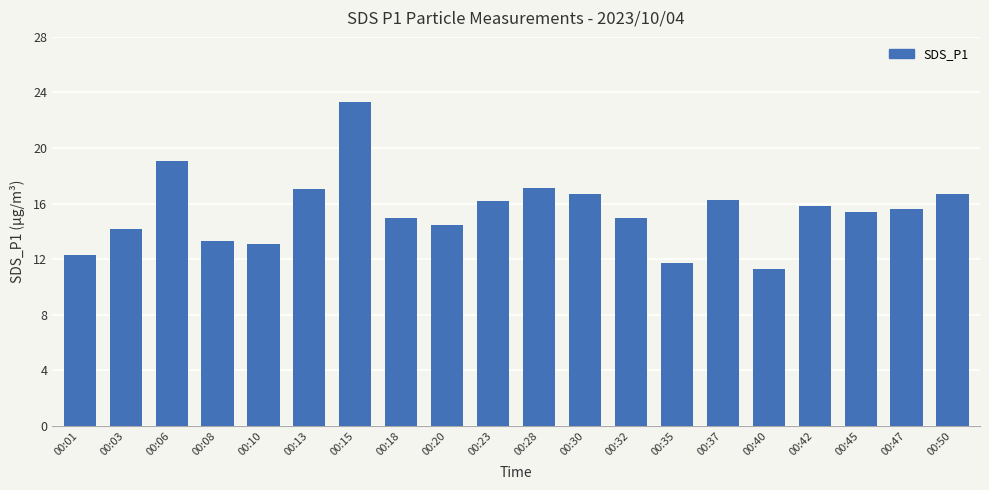

Is it true that the value at 00:15 is 31.1?

False